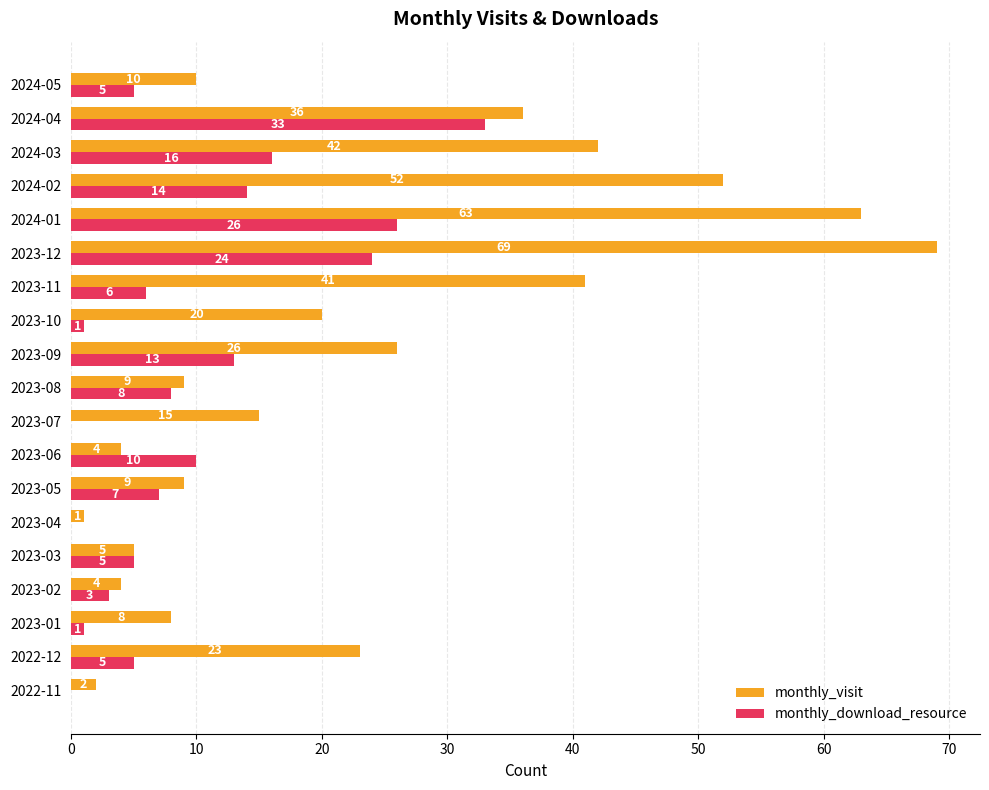

What is the sum of the monthly_visit values at 2023-12 and 2023-06?

73